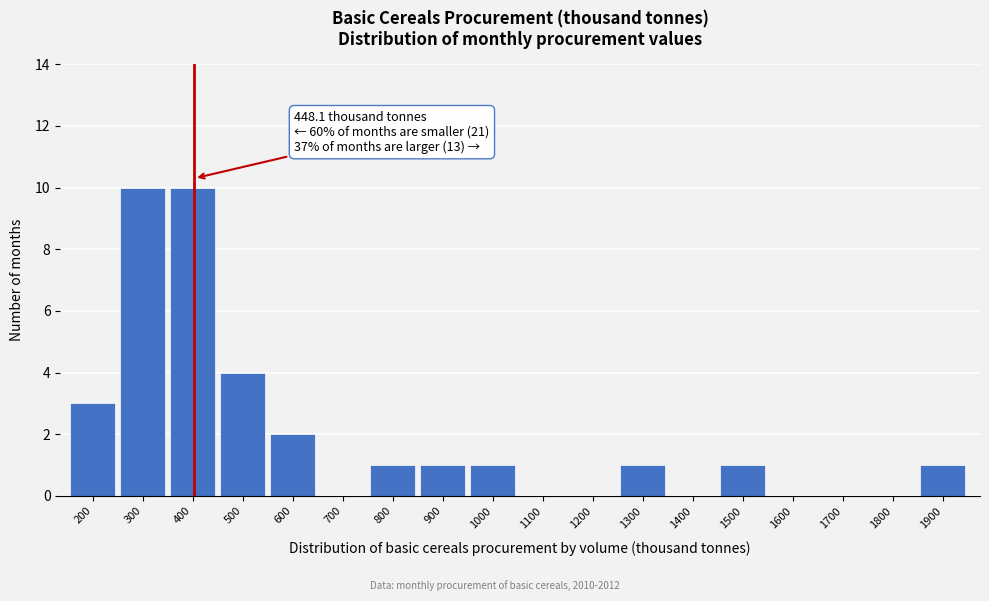

Reading right to left, what are all the values shown in this chart?

1900=1	1800=0	1700=0	1600=0	1500=1	1400=0	1300=1	1200=0	1100=0	1000=1	900=1	800=1	700=0	600=2	500=4	400=10	300=10	200=3